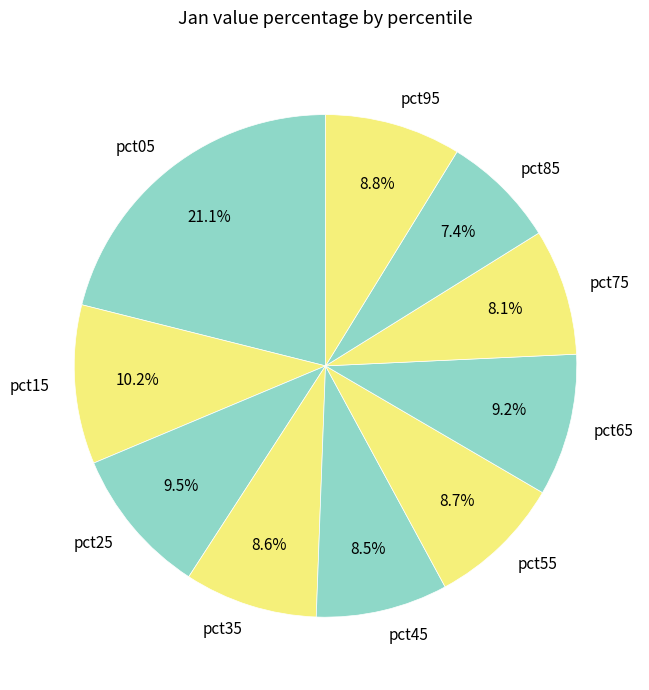

Which category has the smallest portion of the pie?

pct85